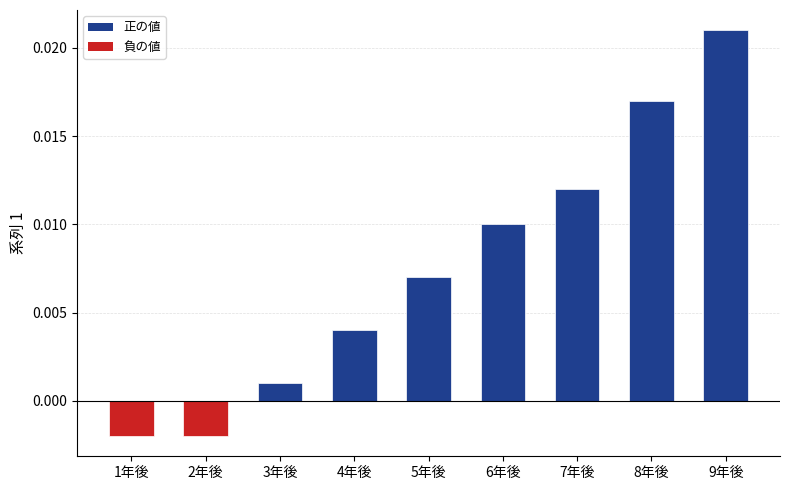

Which label corresponds to the largest value in the chart?

9年後